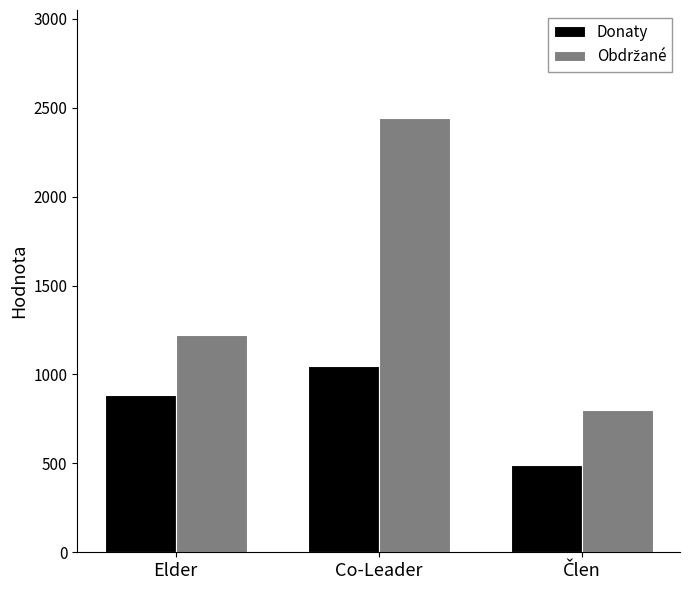

What is the difference between the maximum and minimum values in the Donaty series?

558